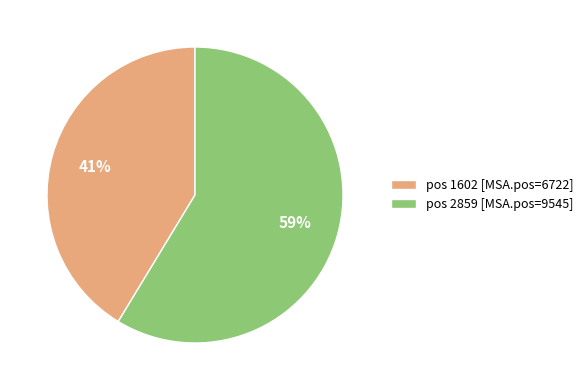

Which has a higher value, pos 2859 [MSA.pos=9545] or pos 1602 [MSA.pos=6722]?

pos 2859 [MSA.pos=9545]